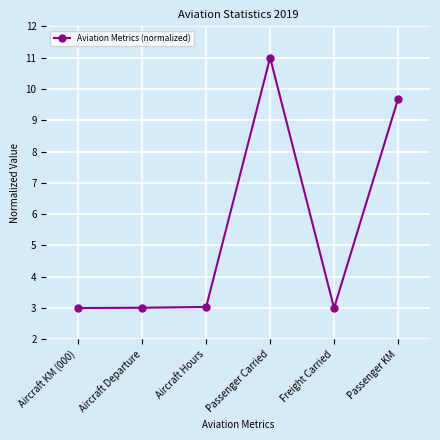

What is the change in value from Aircraft Departure to Passenger Carried?

+8.0